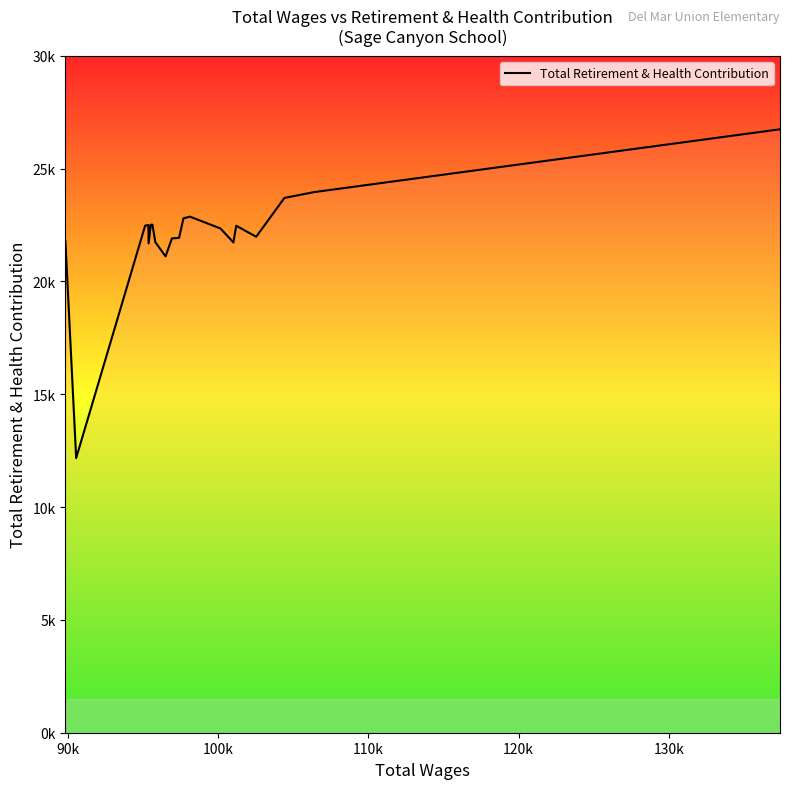

Is this an area chart (filled region under the line)?

Yes